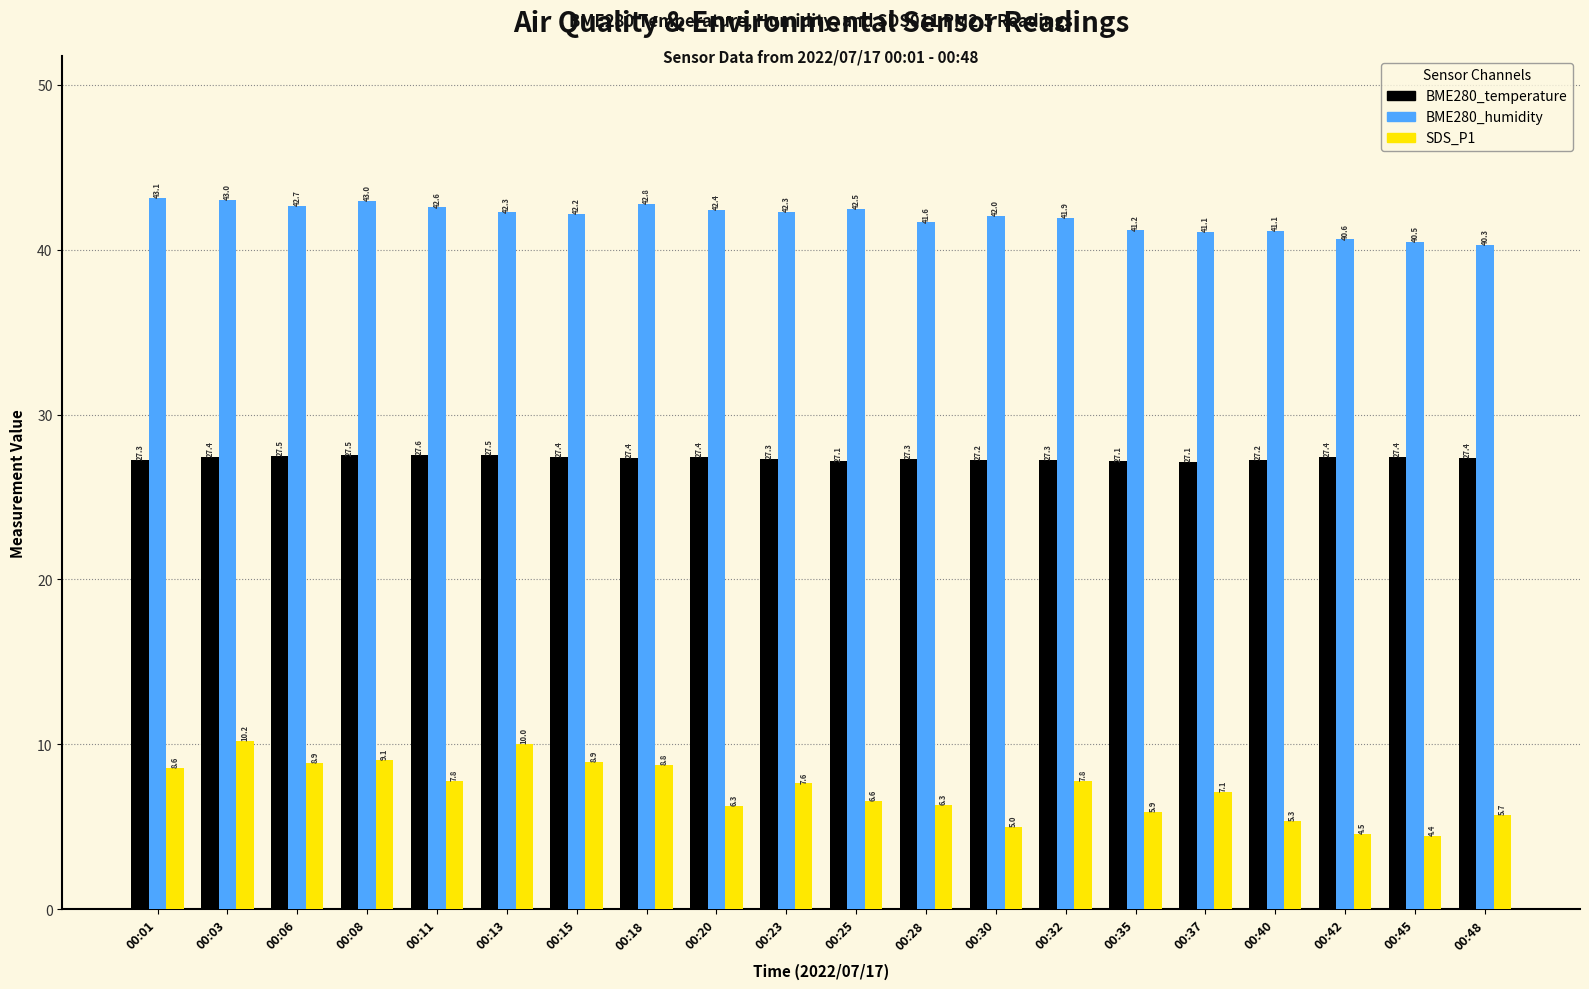

The value of BME280_temperature at 00:35 is 9.4. True or false?

False